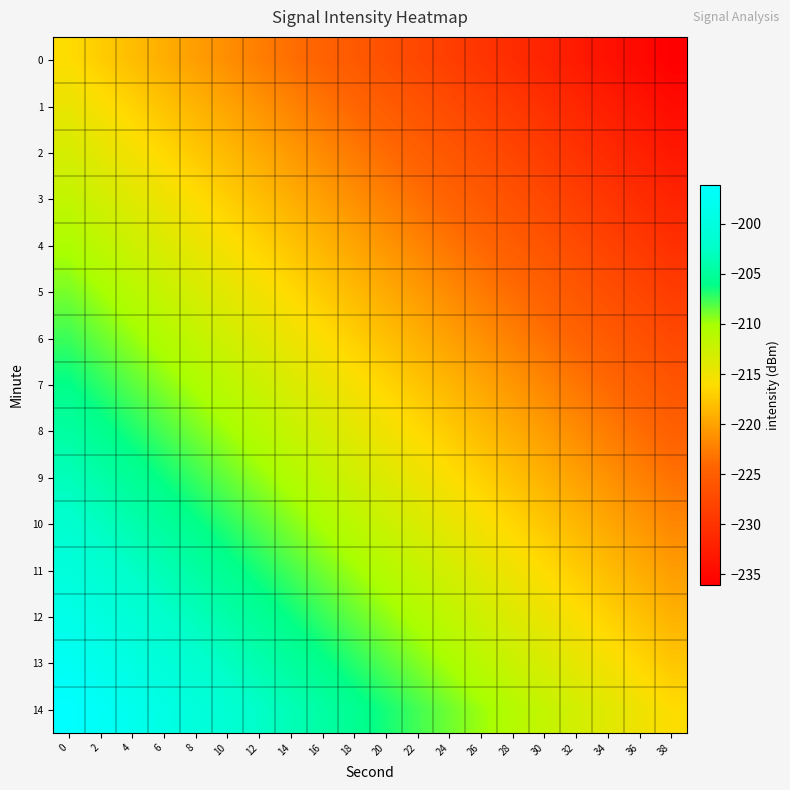

Which series has the largest total across all categories?

row_14